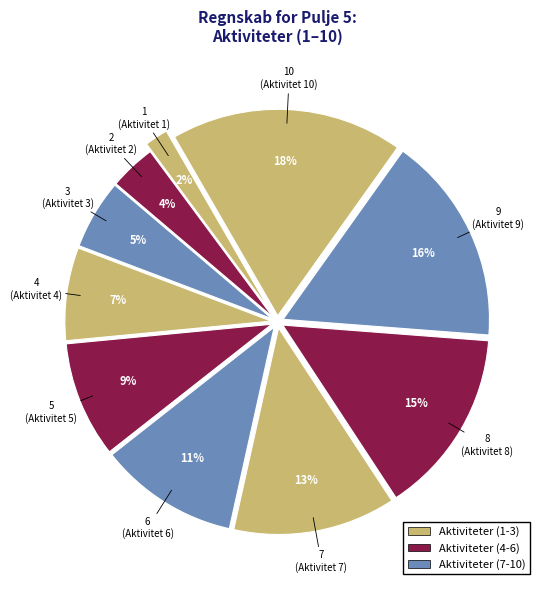

Count the number of slices in the pie.

10